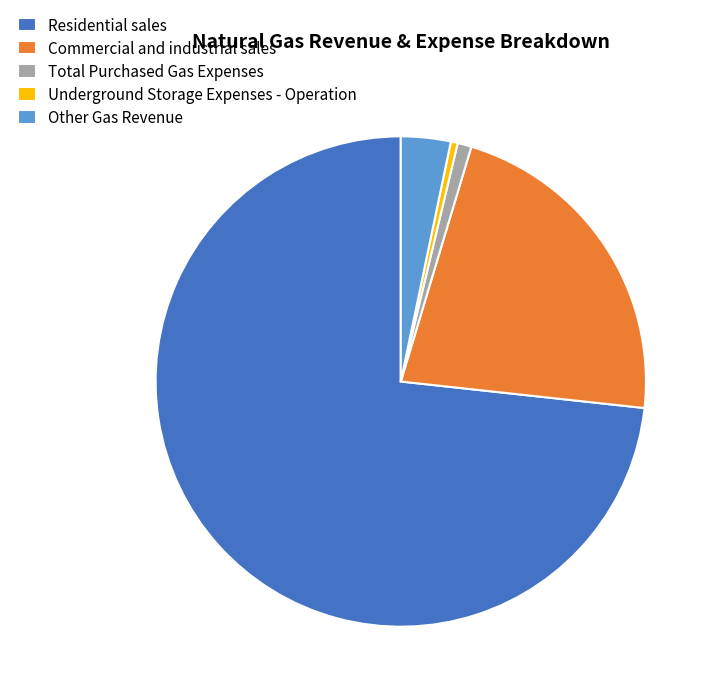

Which has a higher value, Residential sales or Commercial and industrial sales?

Residential sales